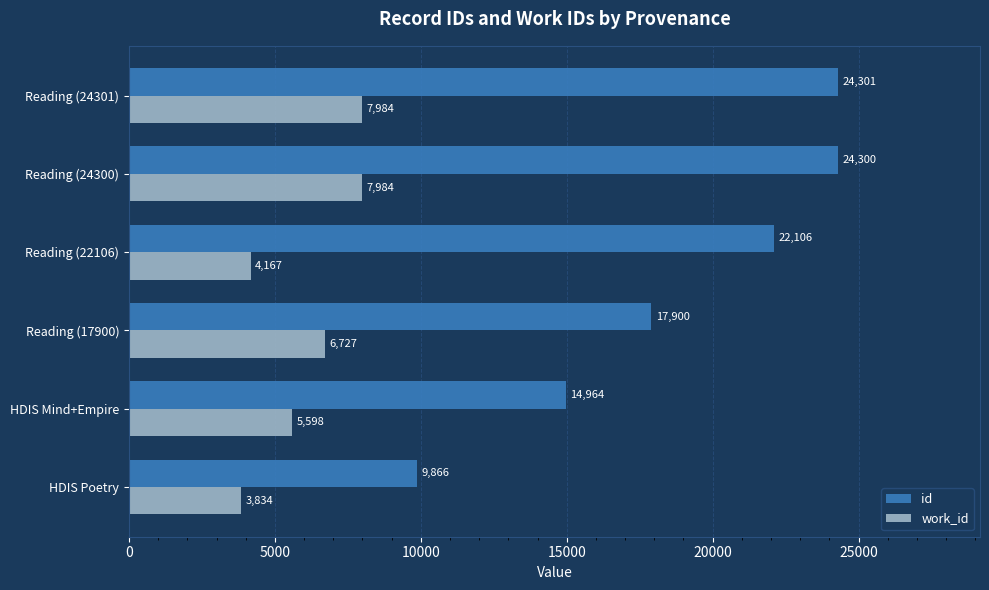

Rank the categories by id value from lowest to highest.

HDIS Poetry, HDIS Mind+Empire, Reading (17900), Reading (22106), Reading (24300), Reading (24301)